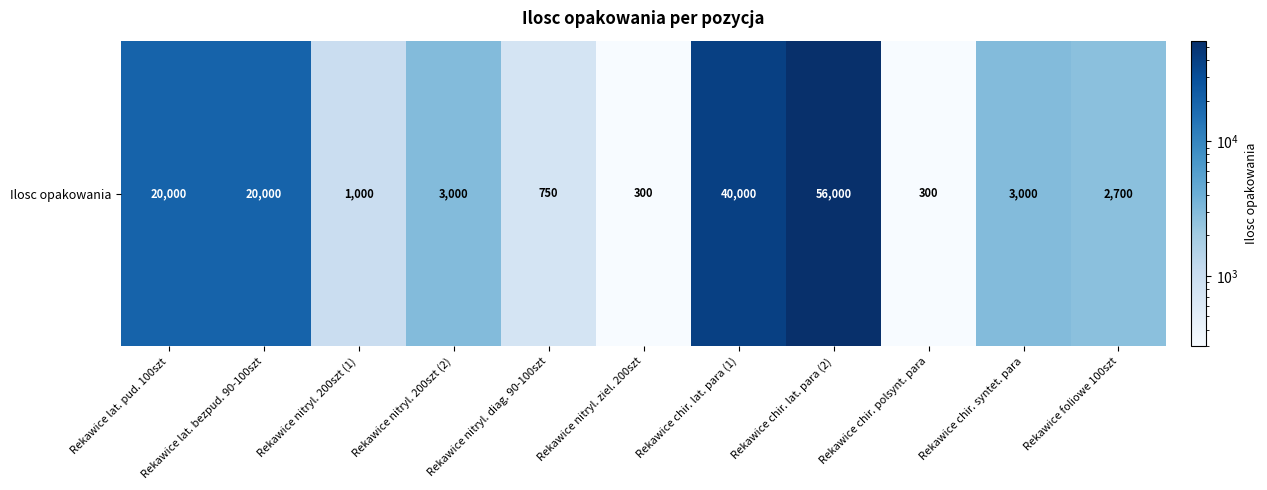

What is the smallest value displayed?

300